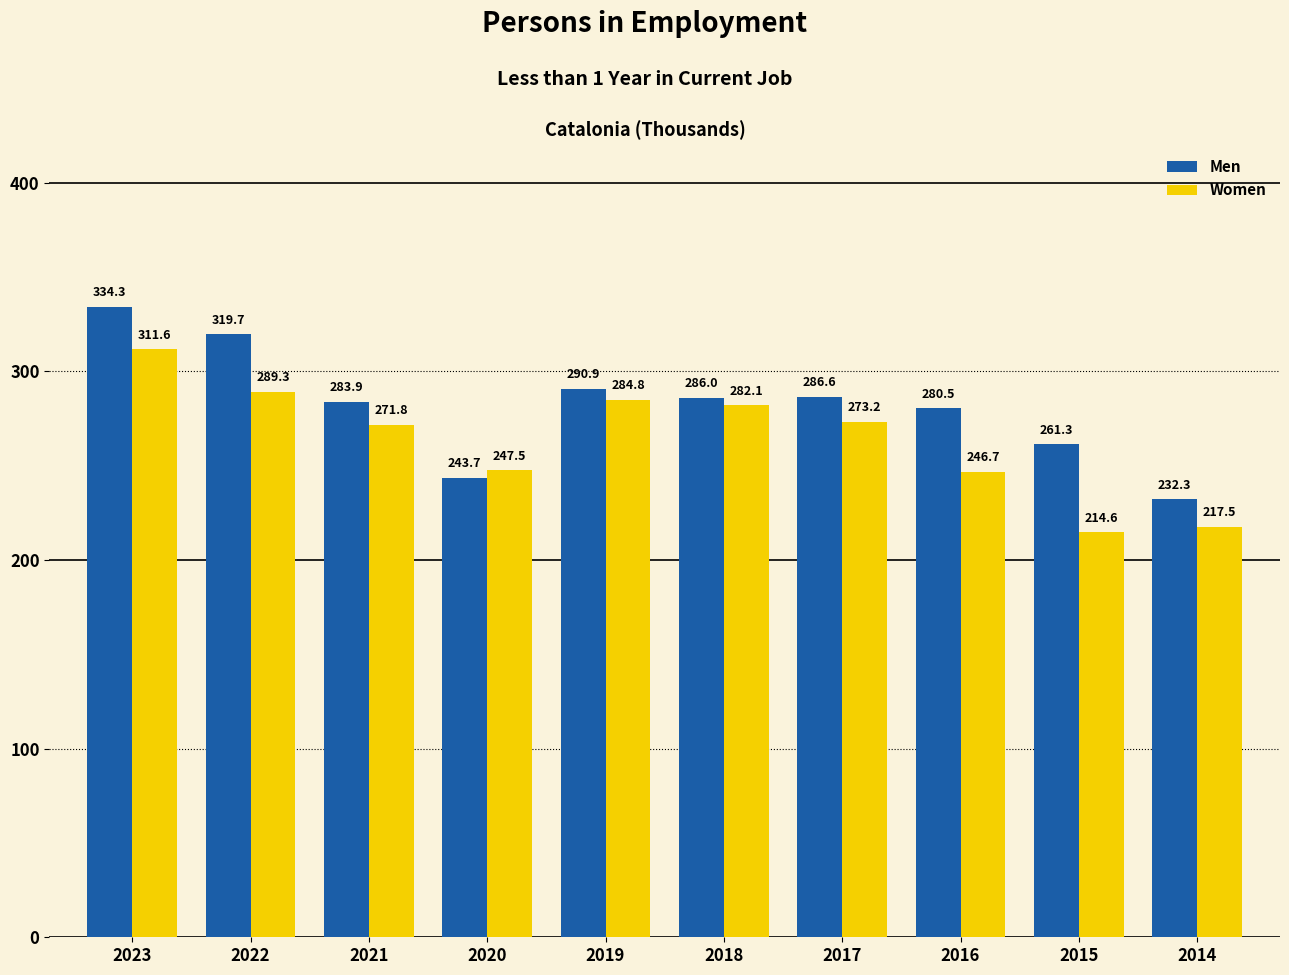

Which series has the widest spread of values?

Men